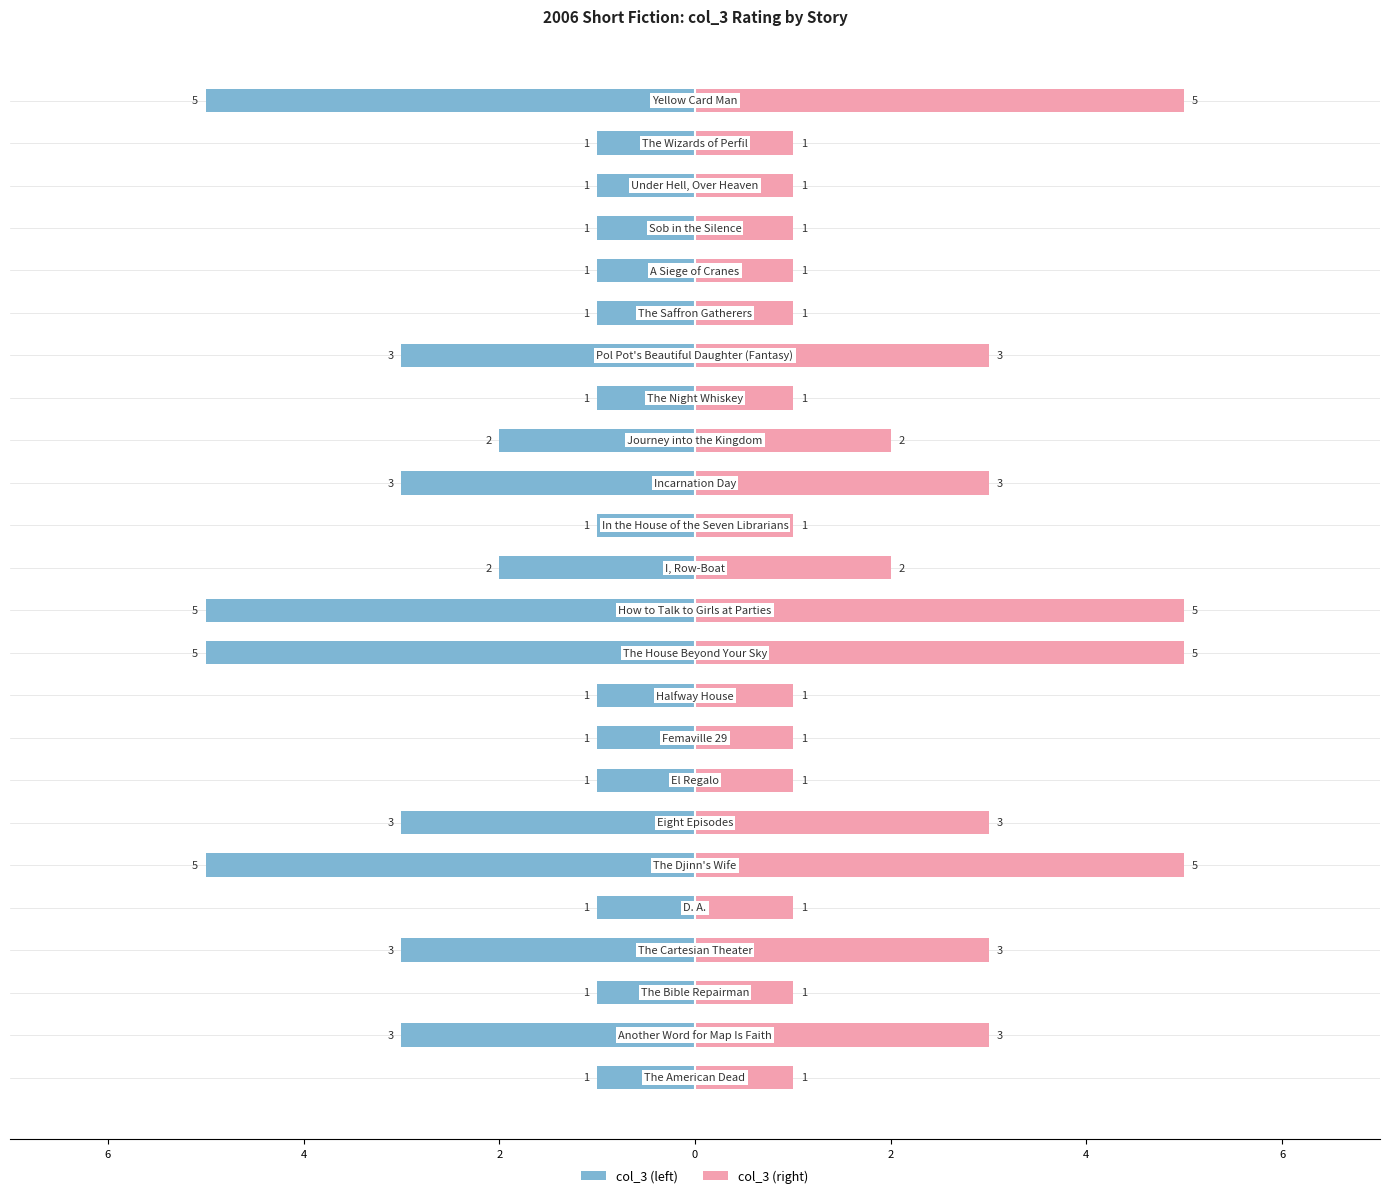

How many groups of bars are there?

24